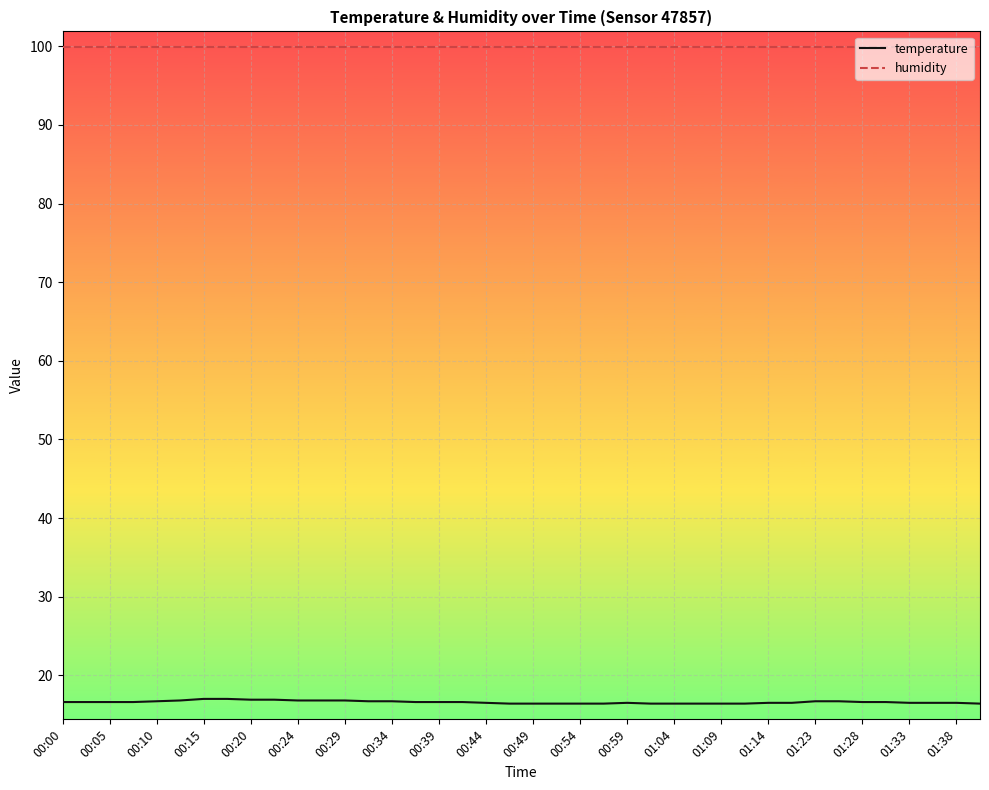

How many series are shown in this chart?

2